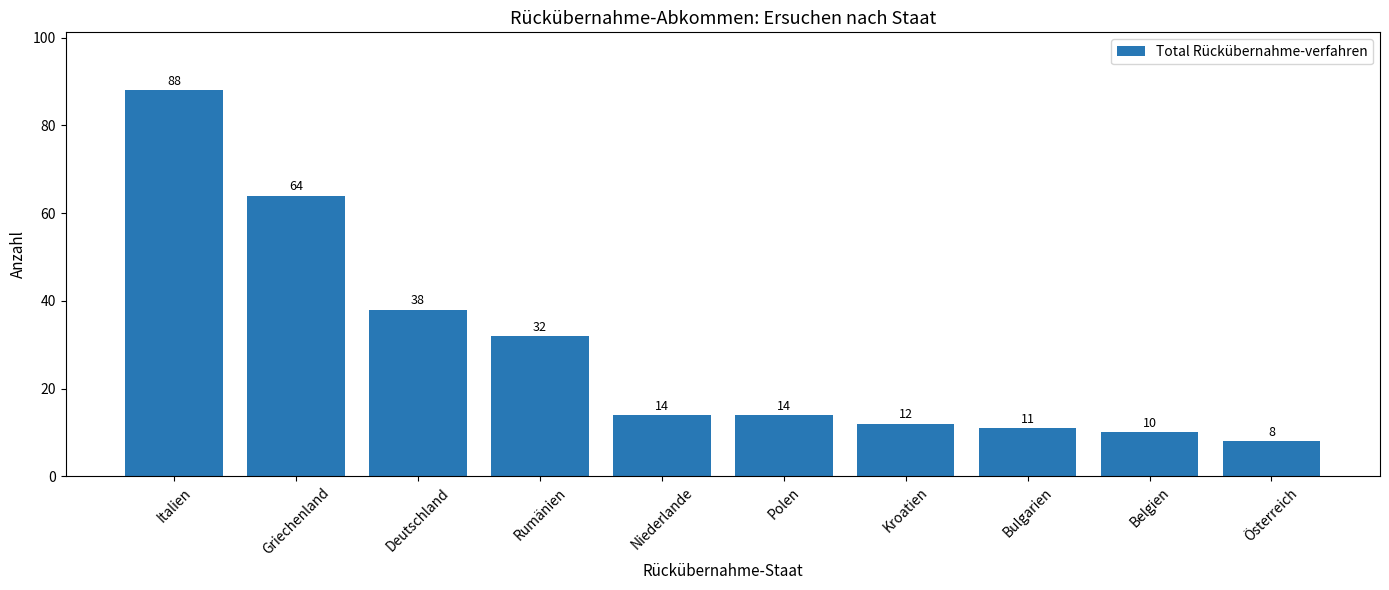

Reading left to right, extract all data points from this chart.

88	64	38	32	14	14	12	11	10	8